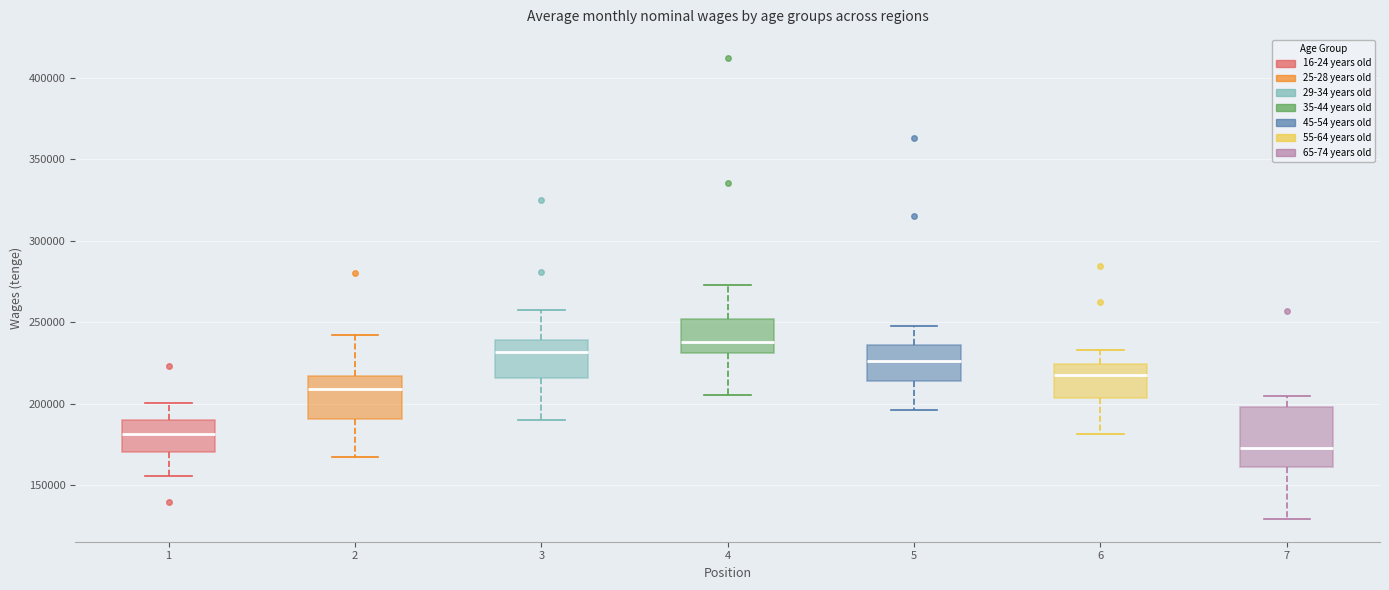

Reading left to right, read every box against the y-axis: the position of its median line, the range the box covers, and the ends of its whiskers. The values are not printed on the chart, so give them approximately, as read against the axis.

1: median 180000, box 170000 to 190000, whiskers 155000 to 200000
2: median 210000, box 190000 to 215000, whiskers 165000 to 240000
3: median 230000, box 215000 to 240000, whiskers 190000 to 260000
4: median 240000, box 230000 to 250000, whiskers 205000 to 275000
5: median 225000, box 215000 to 235000, whiskers 195000 to 250000
6: median 220000, box 205000 to 225000, whiskers 180000 to 235000
7: median 175000, box 160000 to 200000, whiskers 130000 to 205000